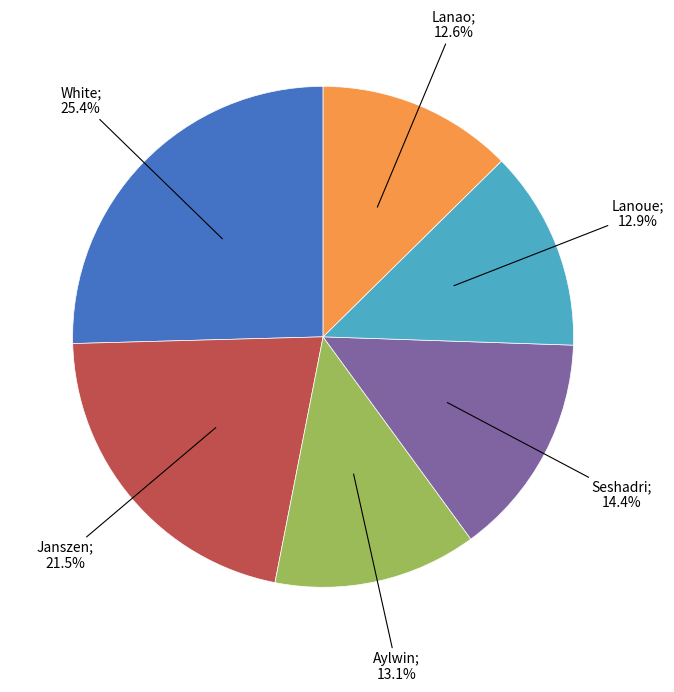

Is there any slice that represents more than half of the pie?

No